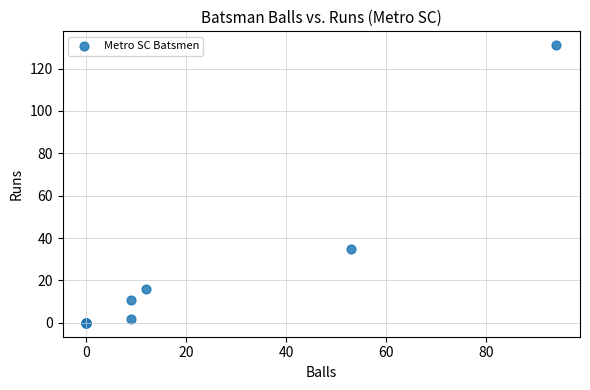

What Y value in the scatter plot is closest to 65?

35